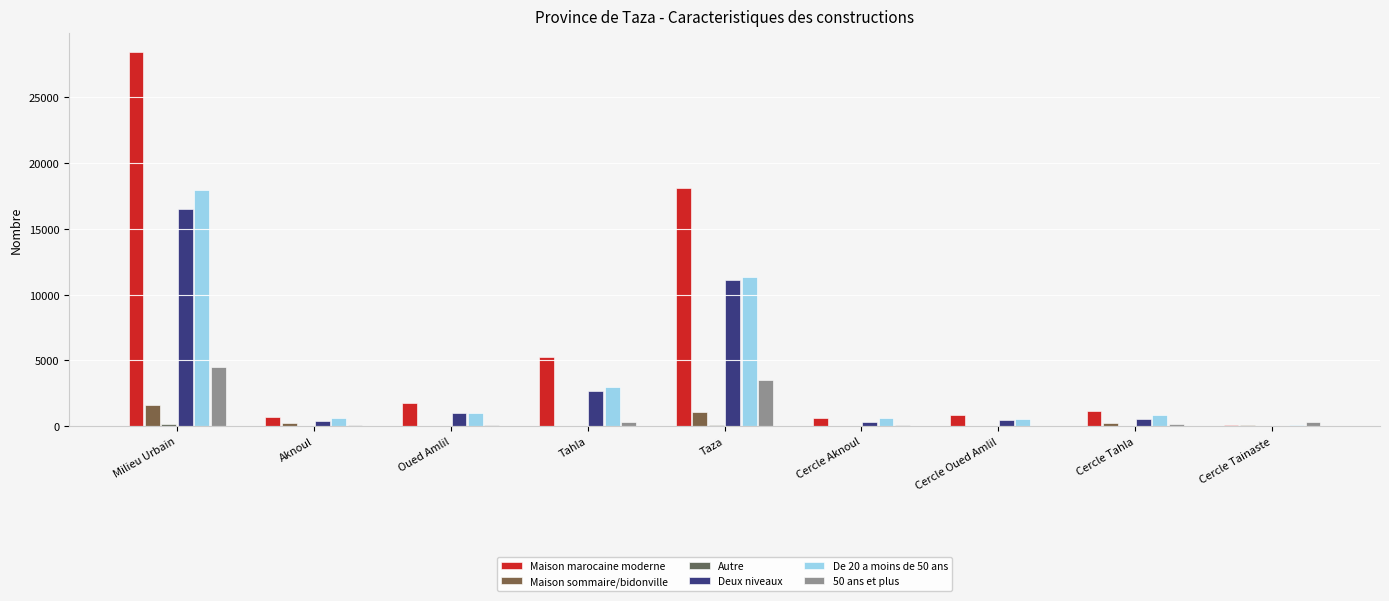

Between Tahla and Taza, which series saw the biggest shift?

Maison marocaine moderne